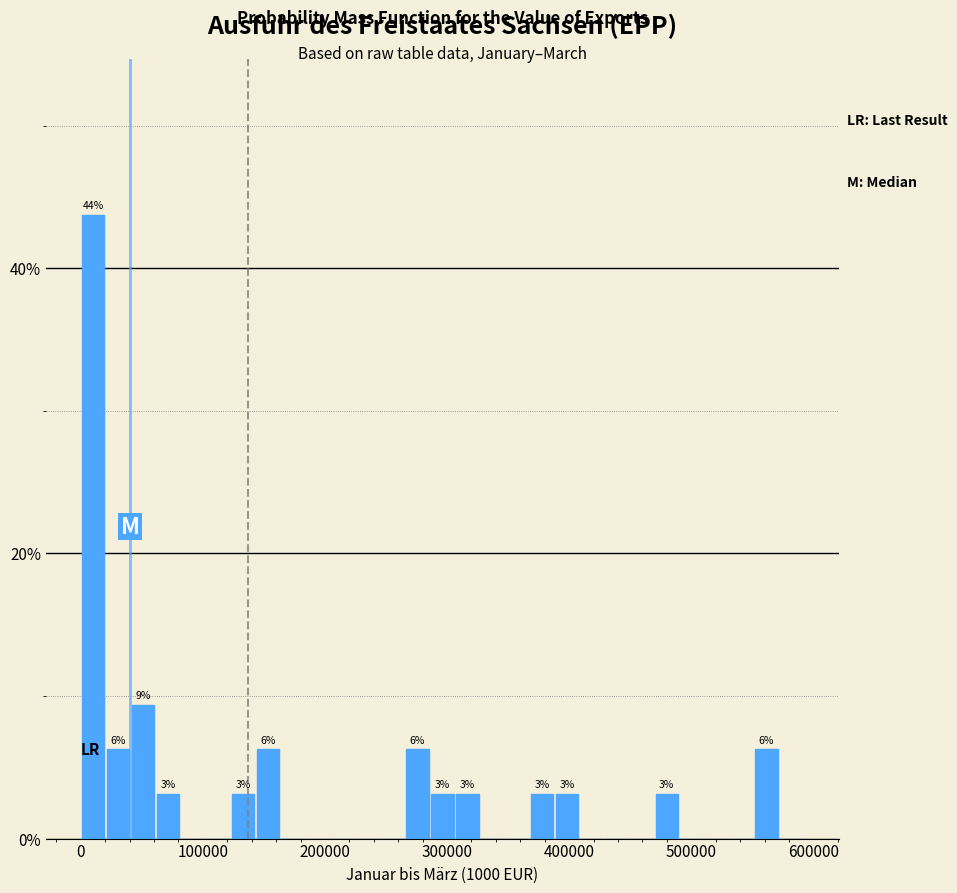

Around what value on the x-axis is the tallest bar? Give the approximate position of its centre, as read against the axis.

10000